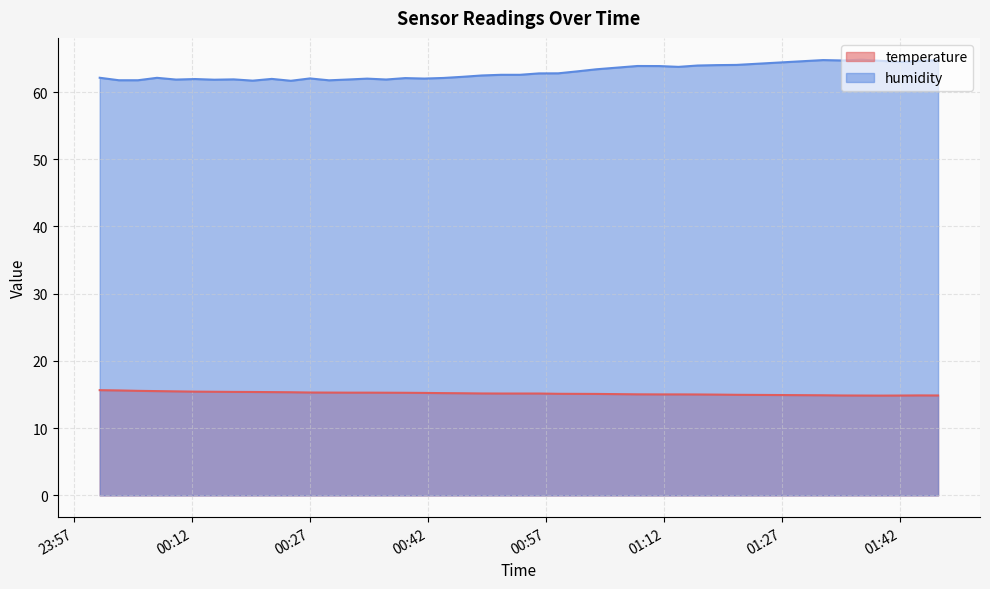

Does the chart display data point markers on the line(s)?

No